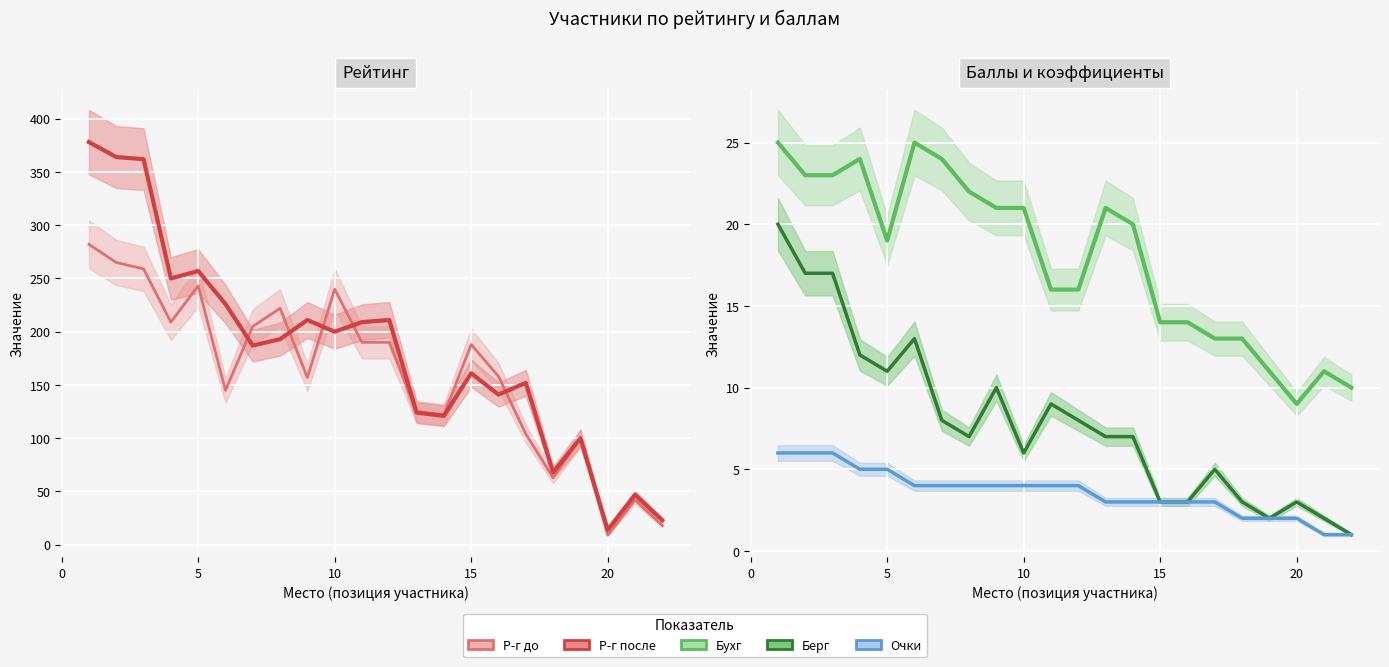

True or false: Р-г до and Очки intersect in this chart.

False